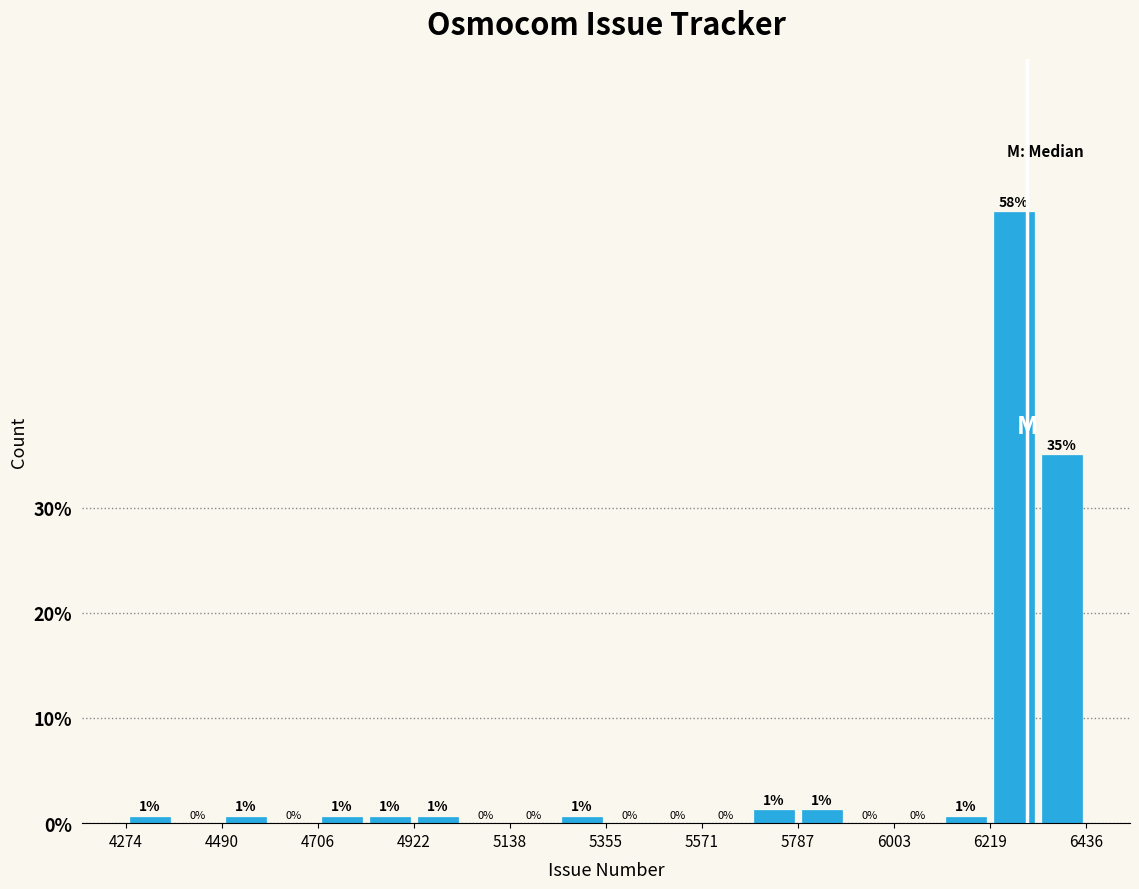

Read against the x-axis, roughly where is the centre of the tallest bar?

6250